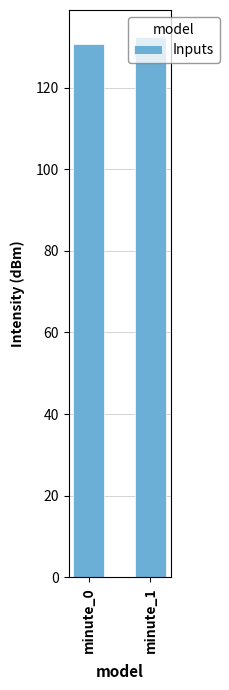

What is the maximum value shown in the chart?

132.4